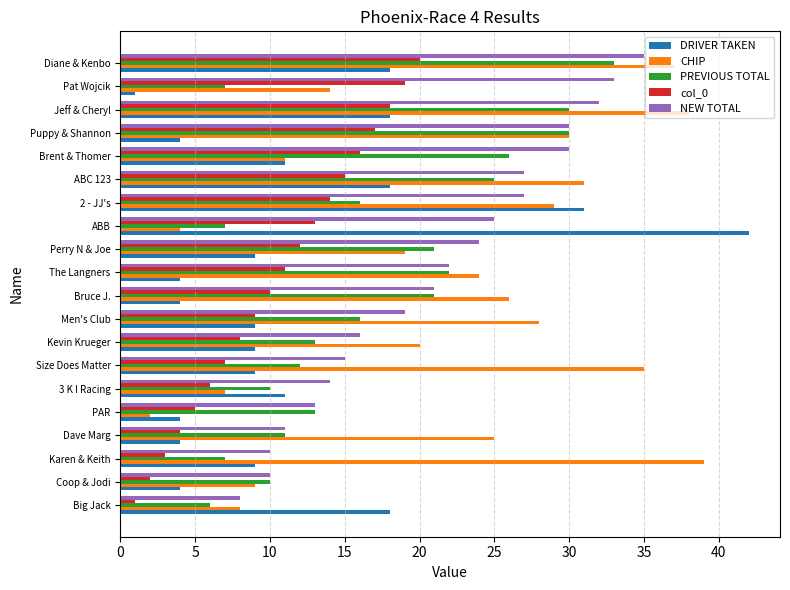

What is the difference between the maximum and second lowest values in the CHIP series?

35